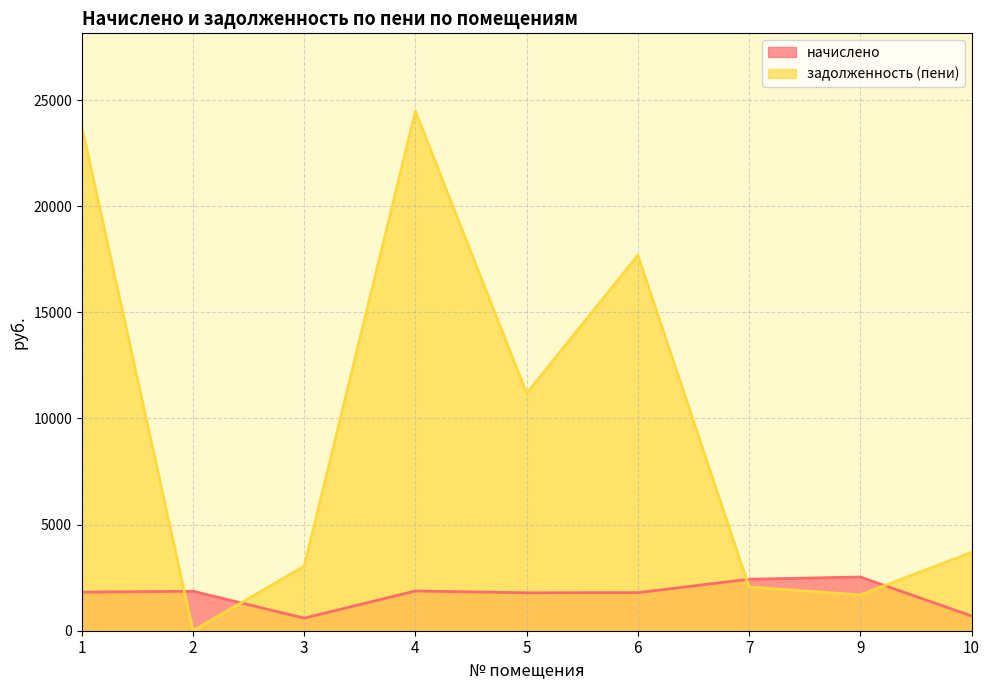

Does the chart have visible grid lines?

Yes